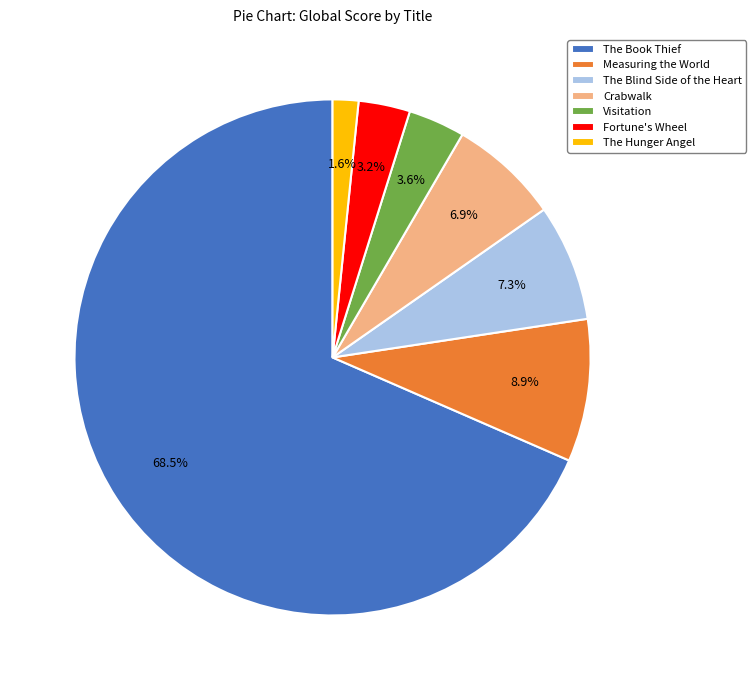

Does any single category account for the majority?

Yes